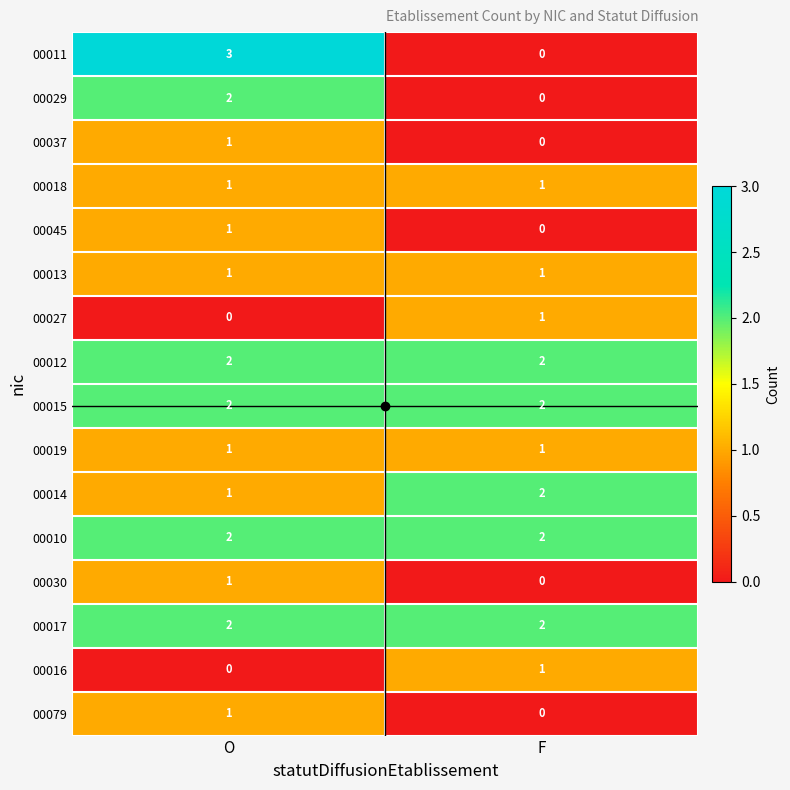

Between O and F, which series saw the biggest shift?

00011